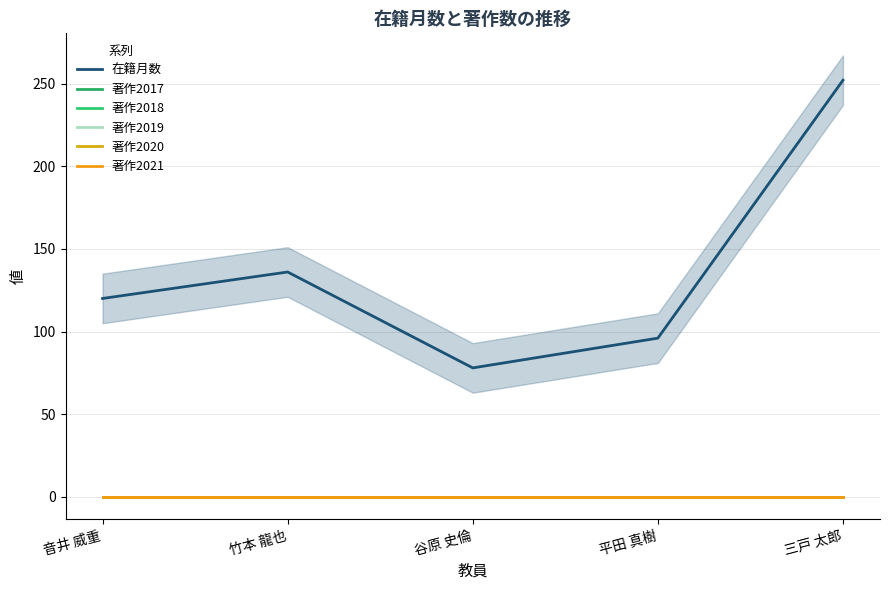

Rank the categories by 著作2019 value from highest to lowest.

音井 威重, 竹本 龍也, 谷原 史倫, 平田 真樹, 三戸 太郎